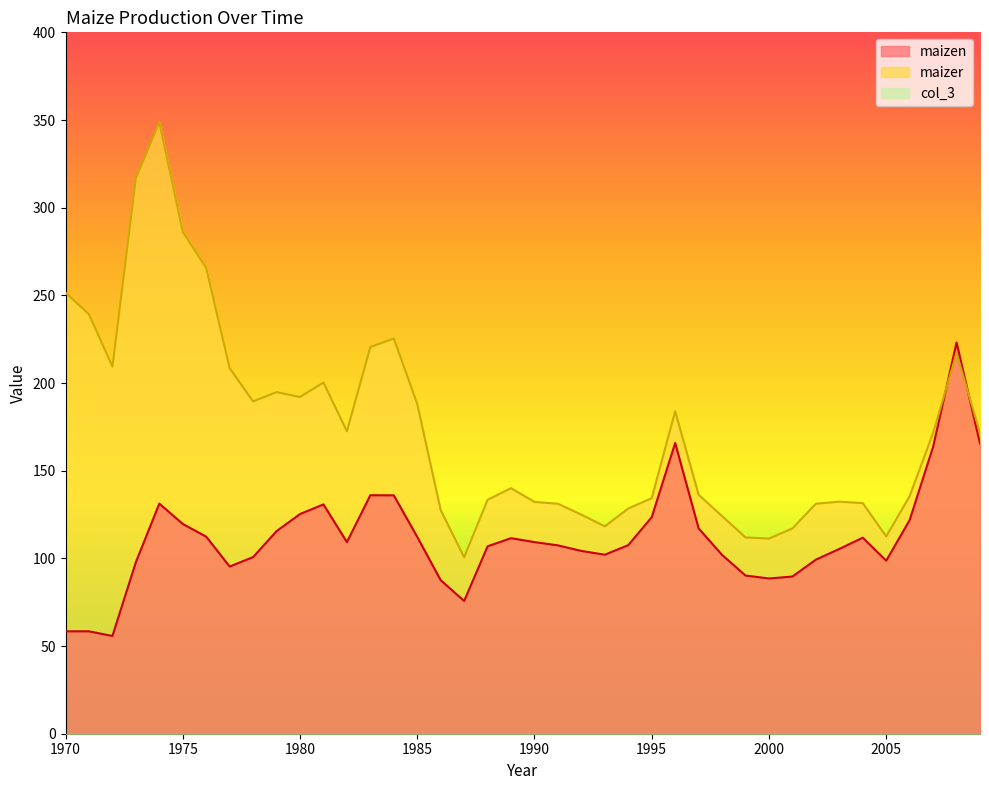

Which series has the largest total across all categories?

maizer